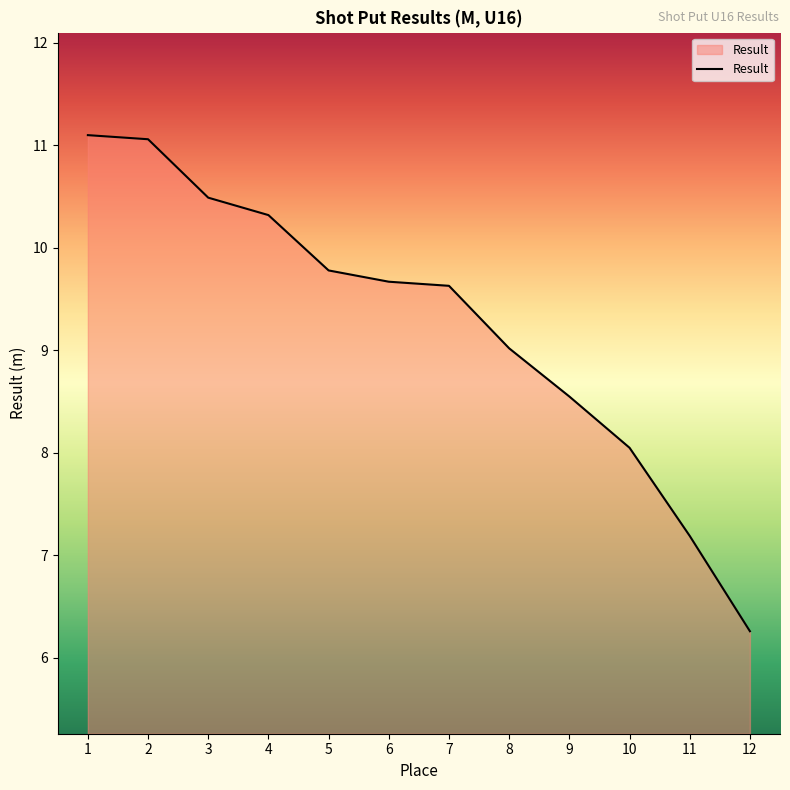

Which category has the lowest value across all series?

12